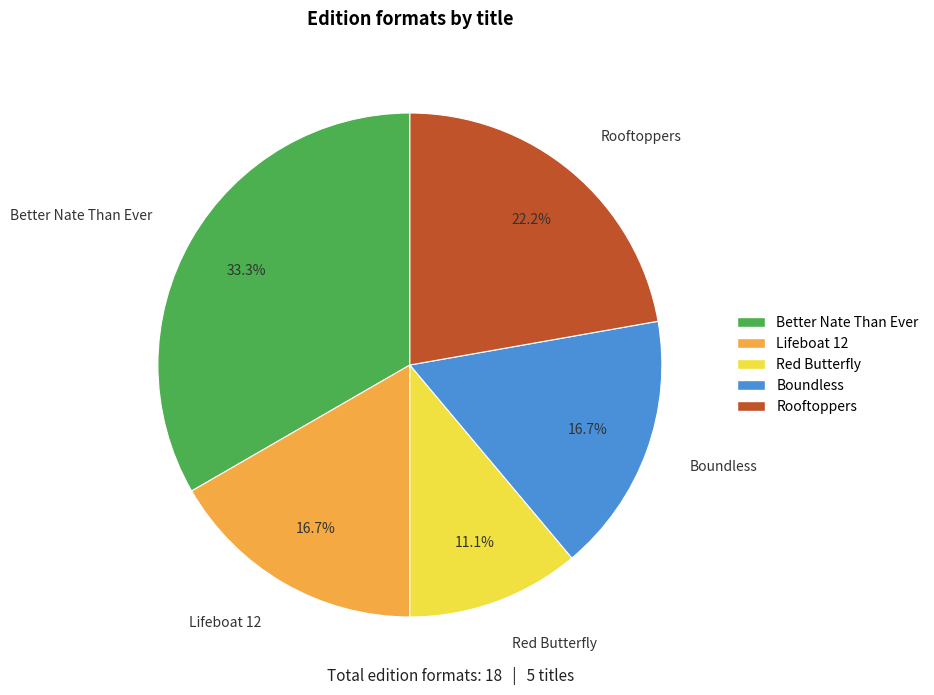

What percentage is NOT represented by Red Butterfly?

88.9%